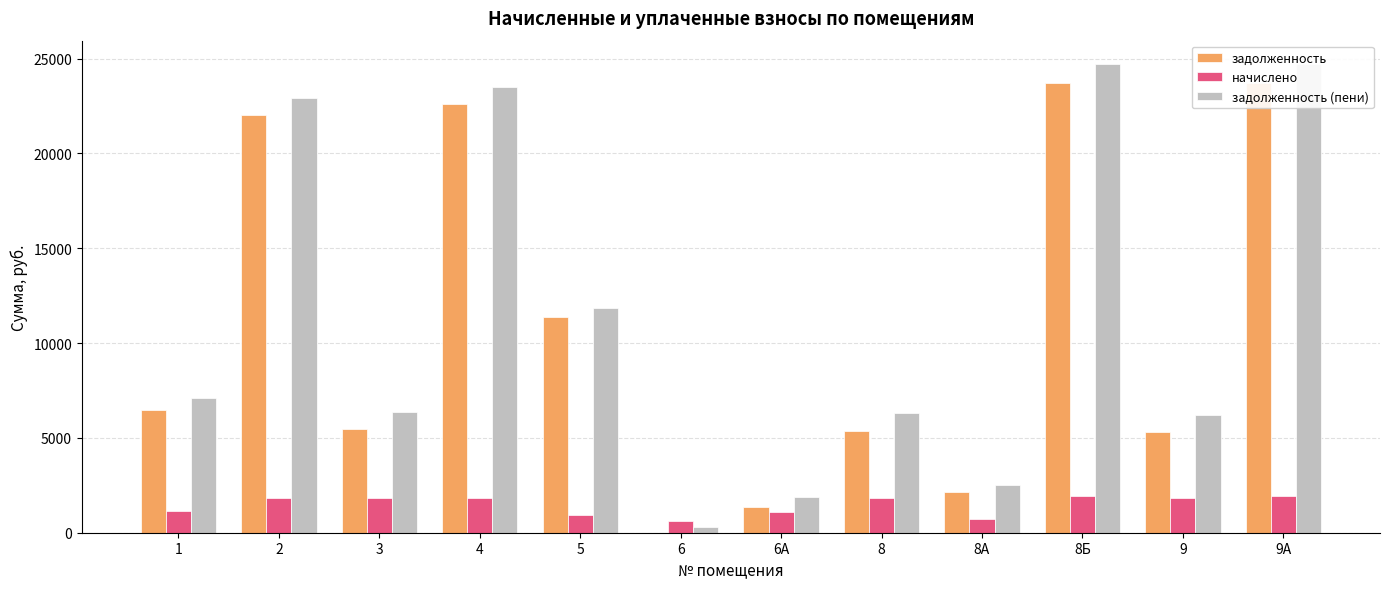

What is the label of the 3rd bar from the right?

8Б